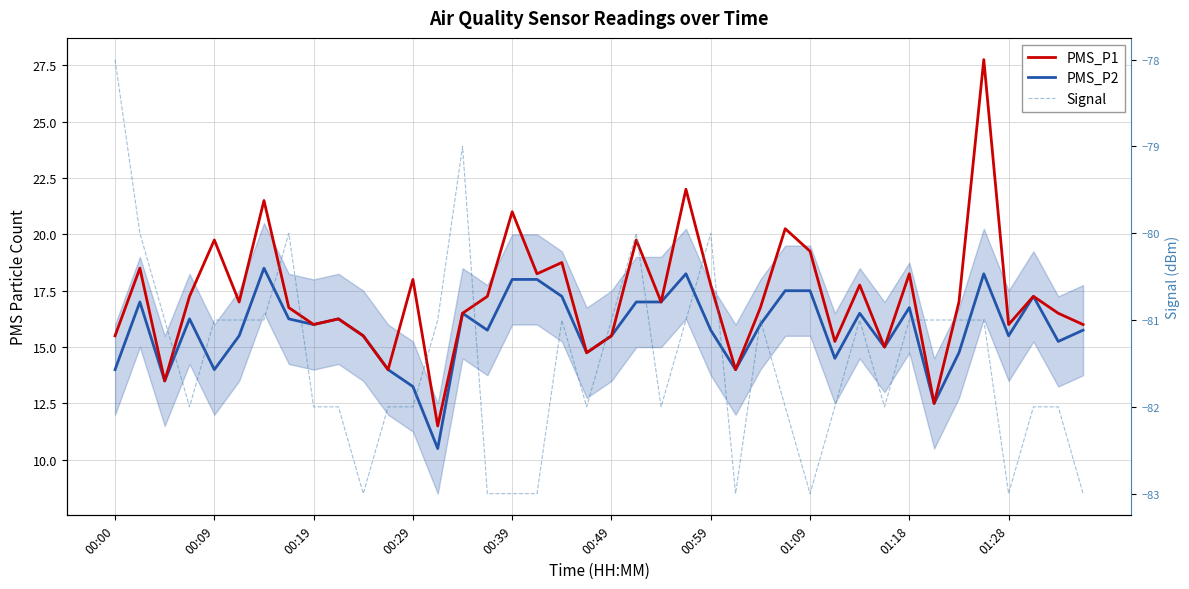

In PMS_P2, how many points are lower than both neighbors (excluding endpoints)?

12